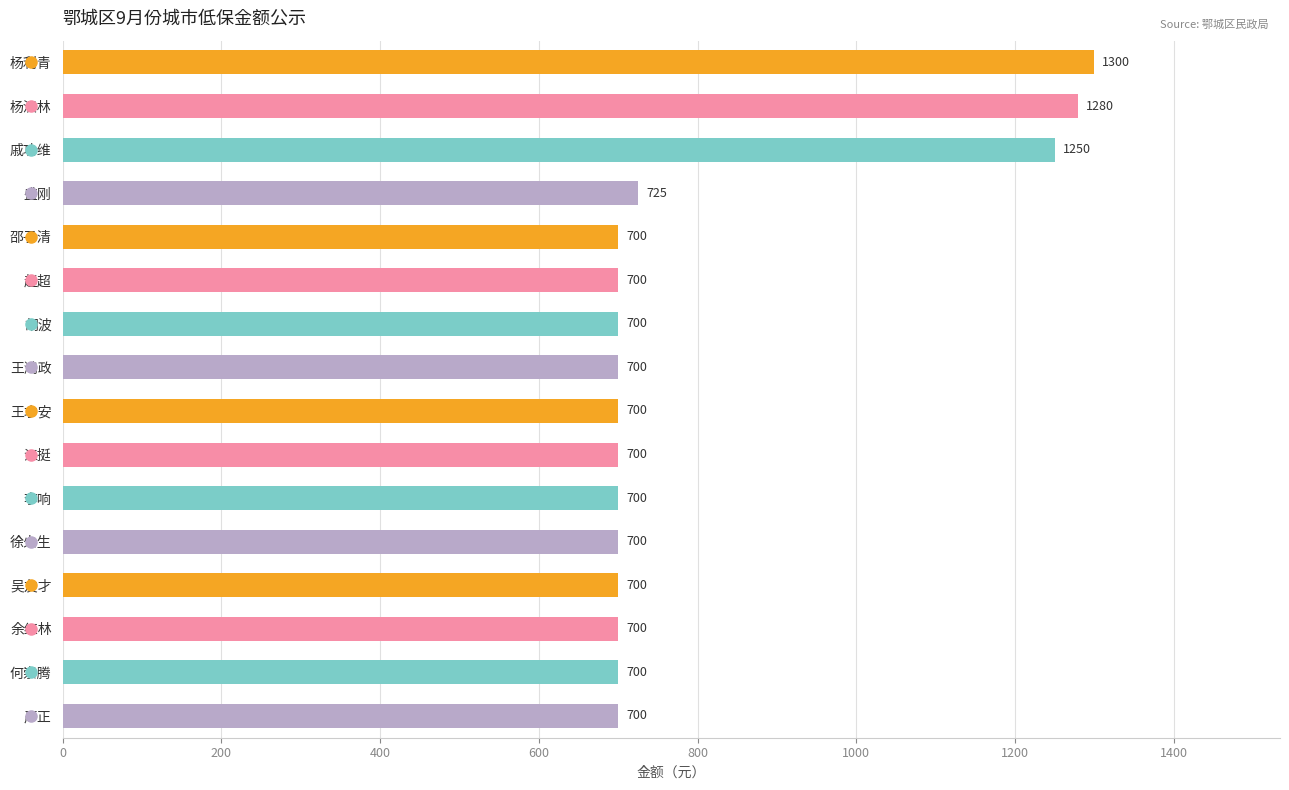

What is the average value?

810